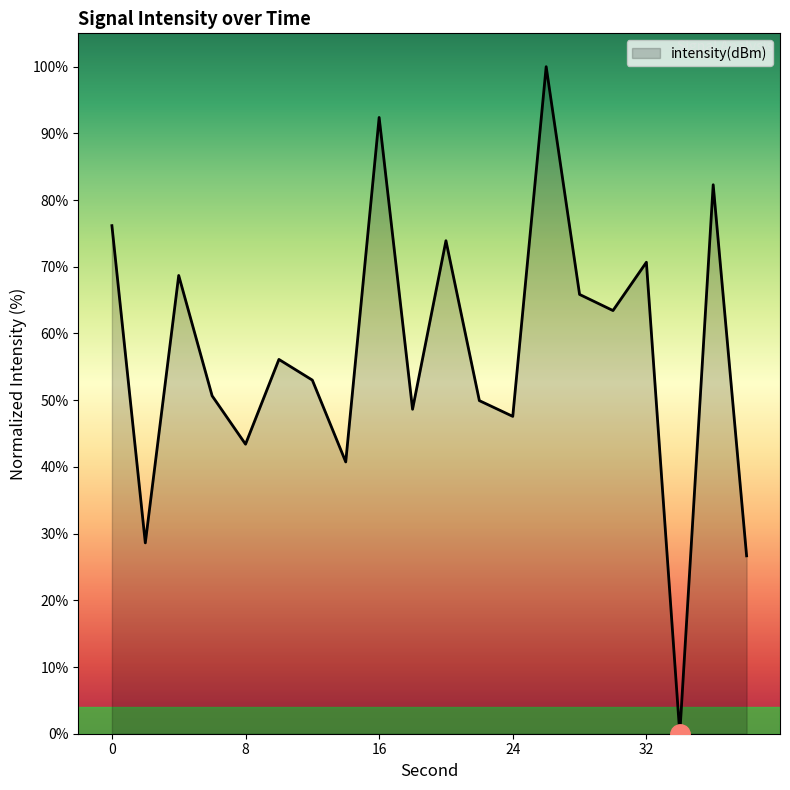

What is the greatest value displayed?

100.0